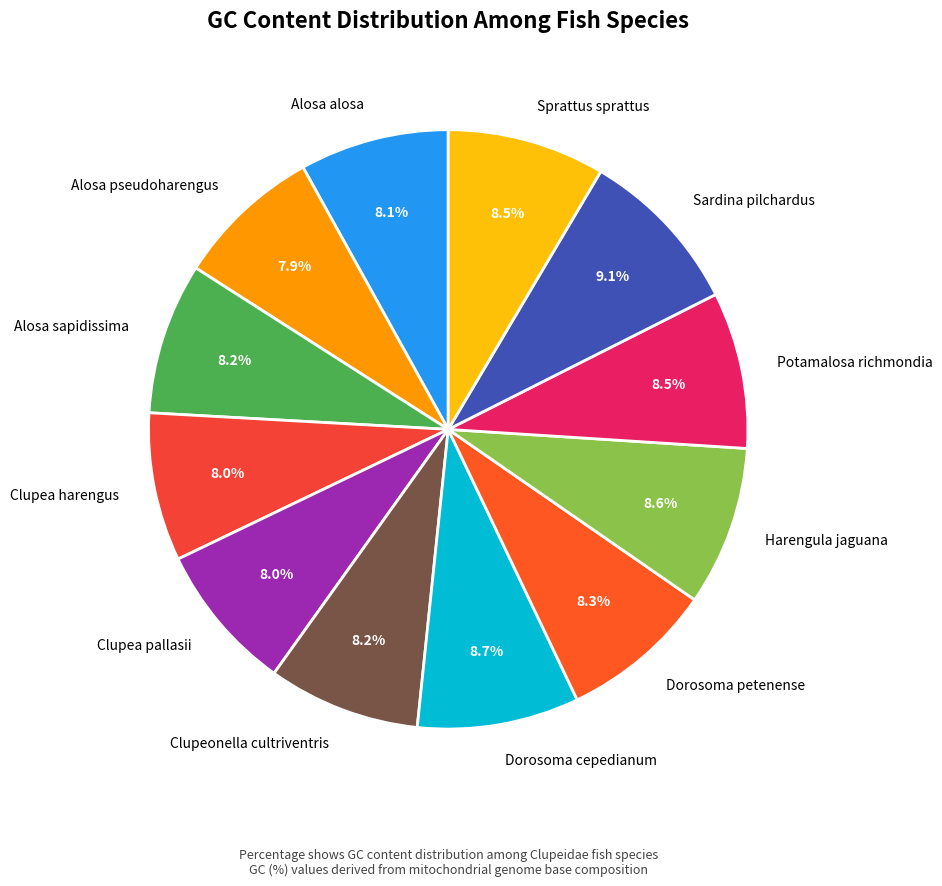

What percentage is NOT represented by Potamalosa richmondia?

91.5%